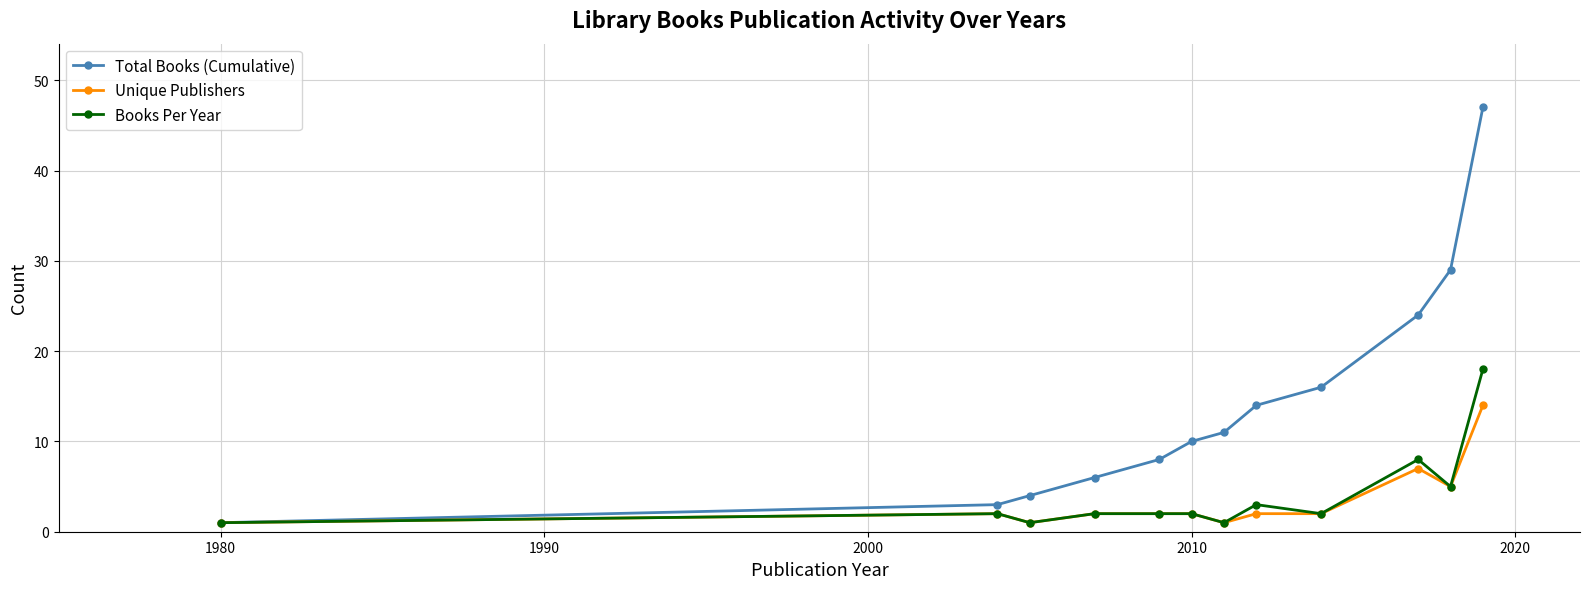

Reading right to left, list all the values displayed in this chart.

Total Books (Cumulative): 47	29	24	16	14	11	10	8	6	4	3	1
Unique Publishers: 14	5	7	2	2	1	2	2	2	1	2	1
Books Per Year: 18	5	8	2	3	1	2	2	2	1	2	1